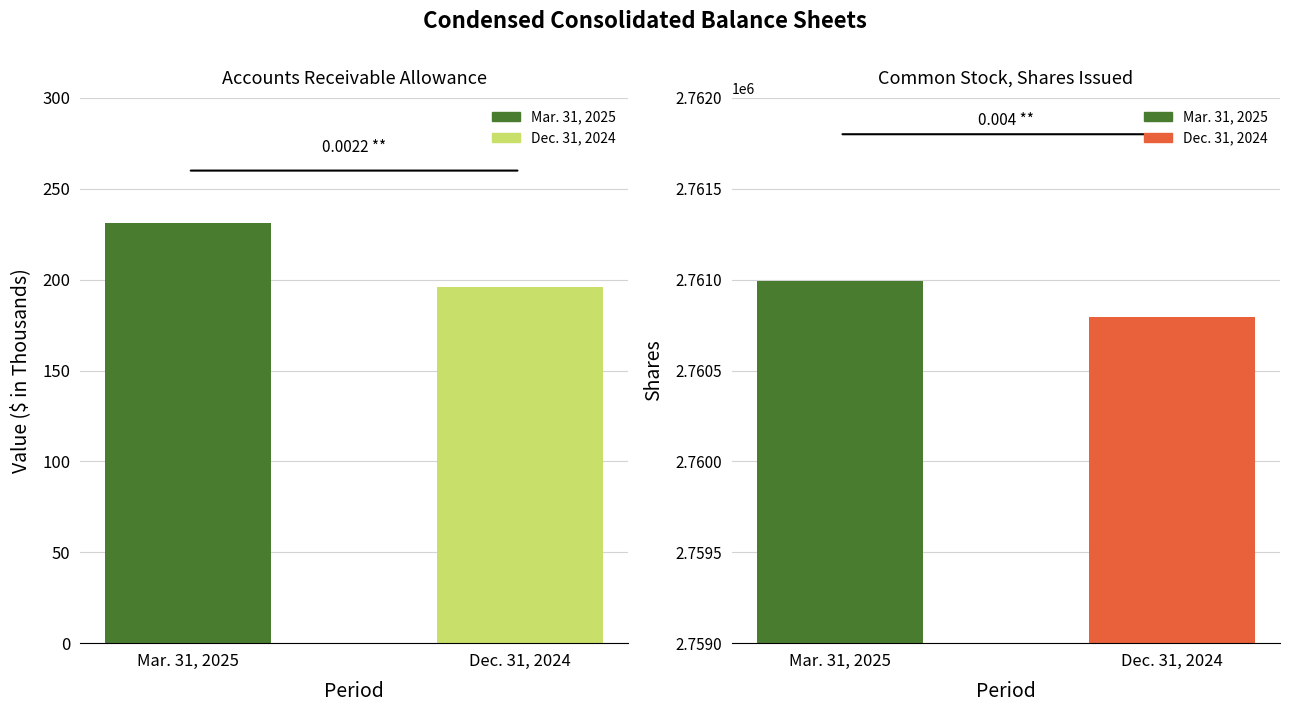

Reading left to right, extract all data points from this chart.

Mar. 31, 2025: Accounts receivable allowance=231	Common stock, shares issued=2760993	Common stock, shares outstanding=2760993
Dec. 31, 2024: Accounts receivable allowance=196	Common stock, shares issued=2760793	Common stock, shares outstanding=2760793